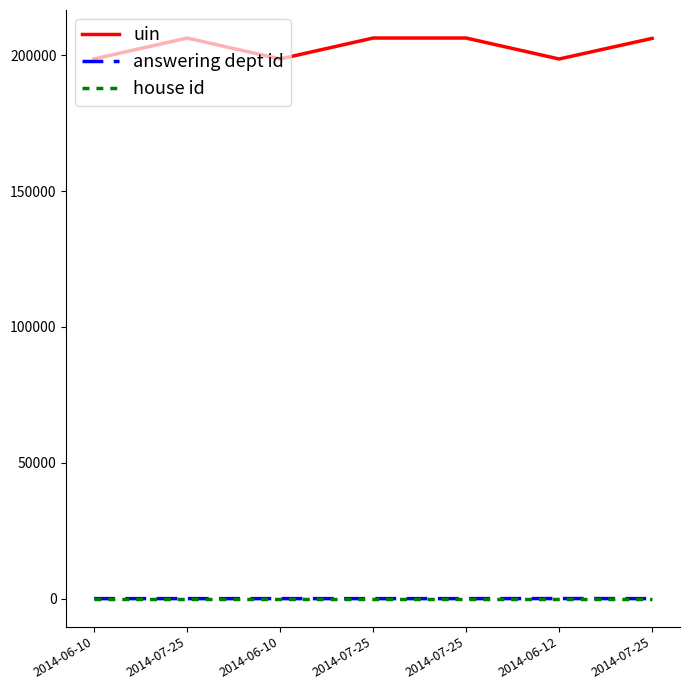

Which series has the largest range (max minus min)?

uin